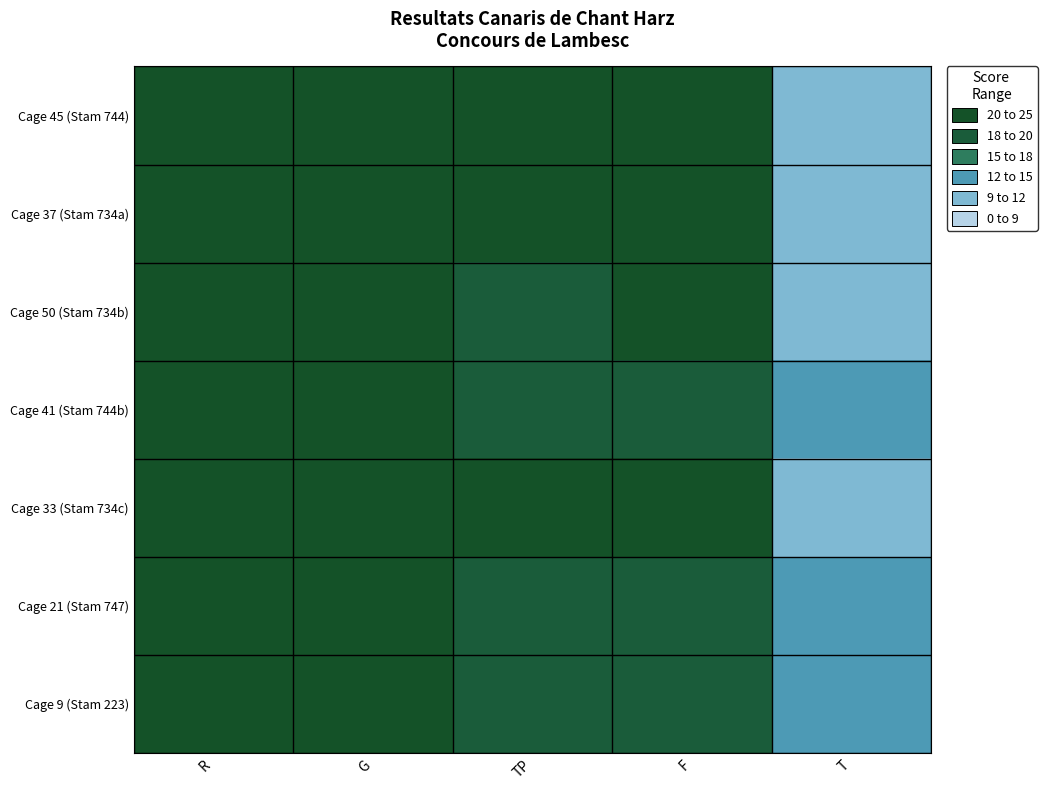

Which has a higher value, G or R?

G